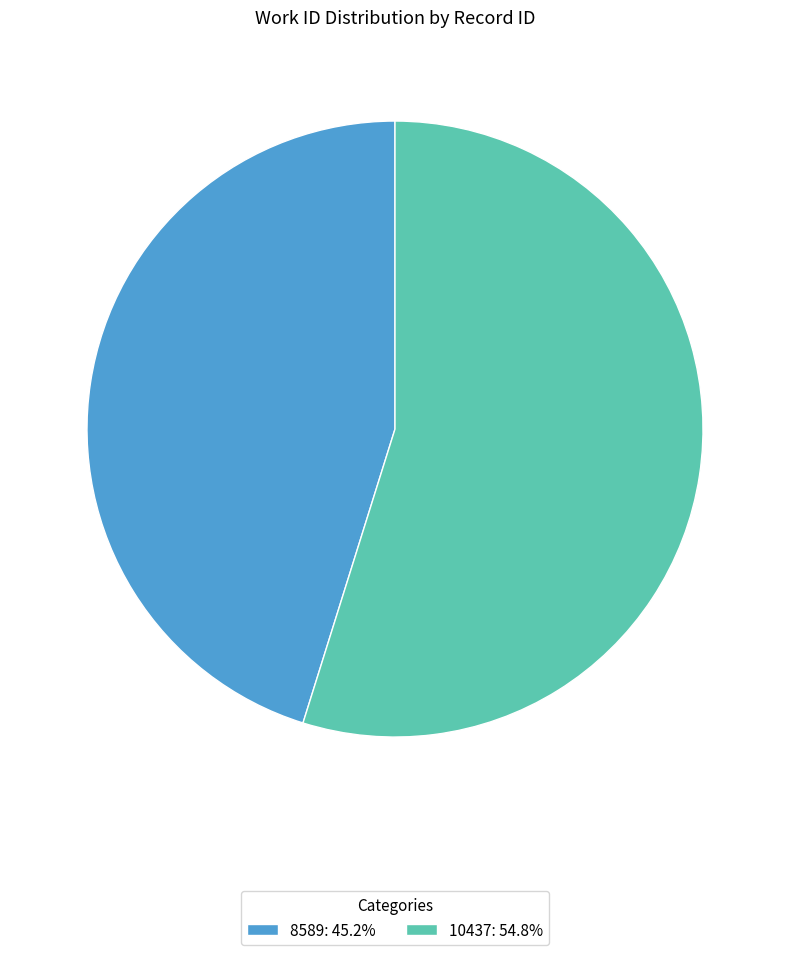

Rank the categories by value from lowest to highest.

8589, 10437